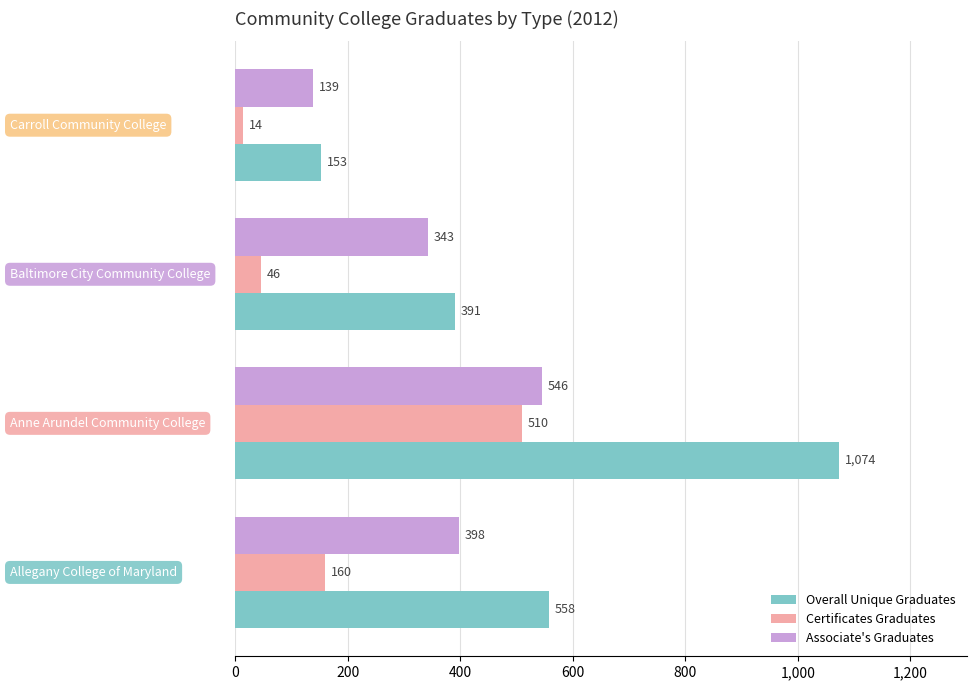

How many Associate's Graduates values are between 343 and 546?

3